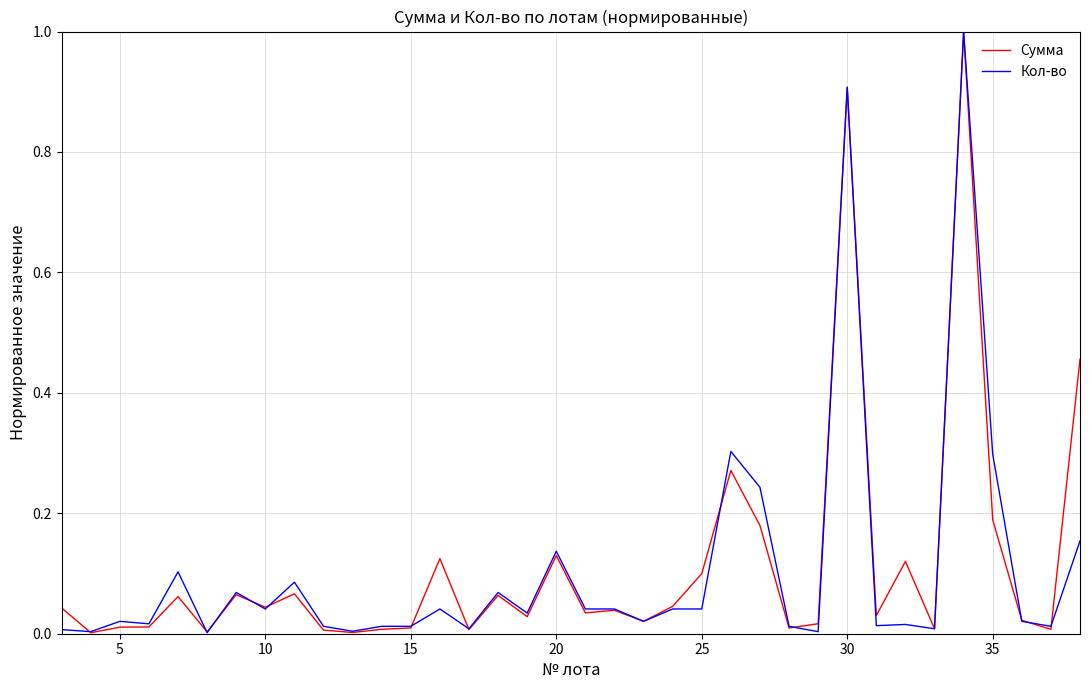

What is the maximum value shown in the chart?

1.0